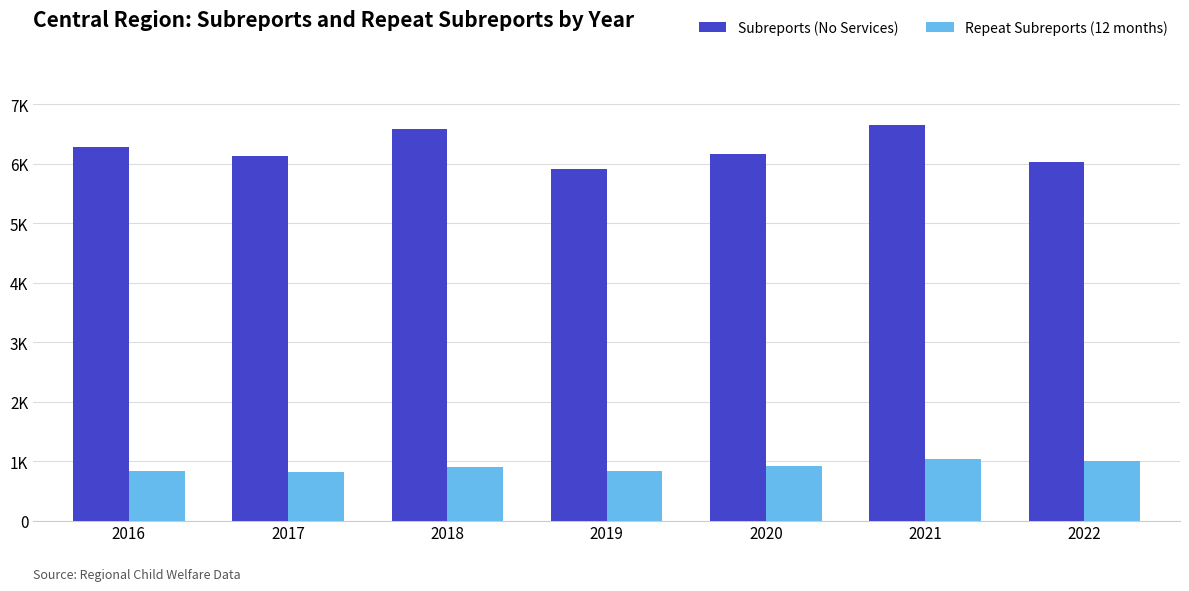

What is the difference between the highest and lowest values at 2022?

5022